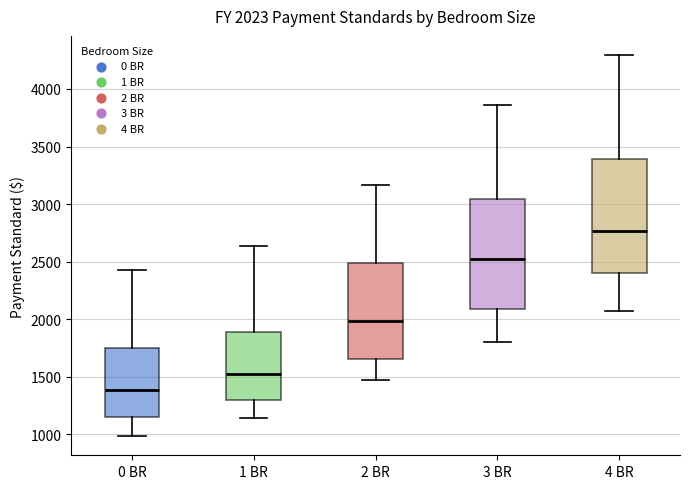

Which box's median line is the highest?

4 BR